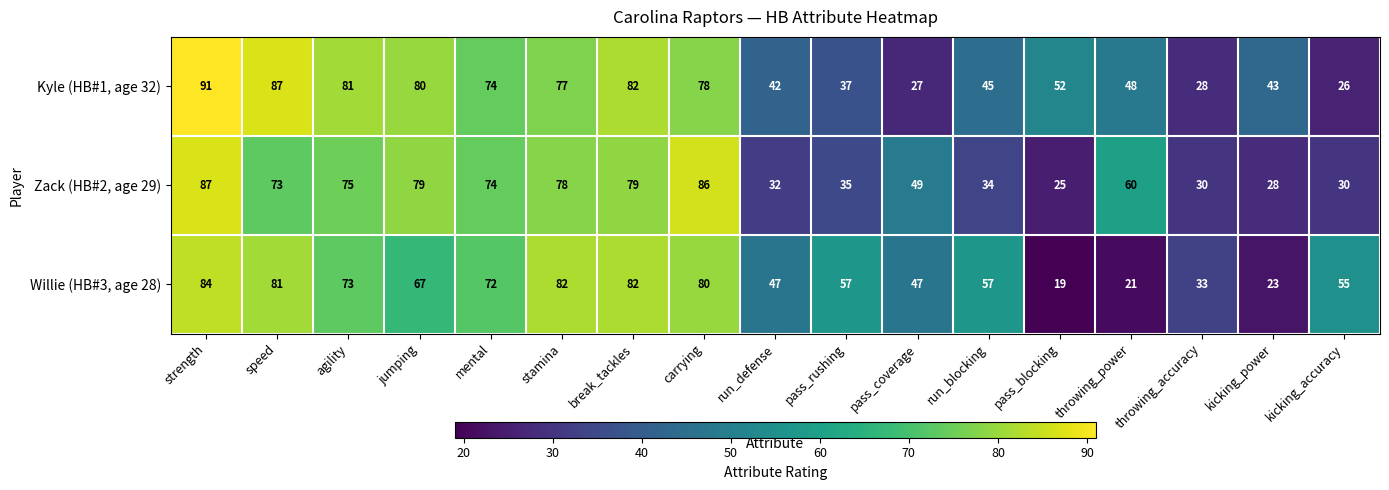

Where does the Zack (HB#2, age 29) series first go above 60?

strength